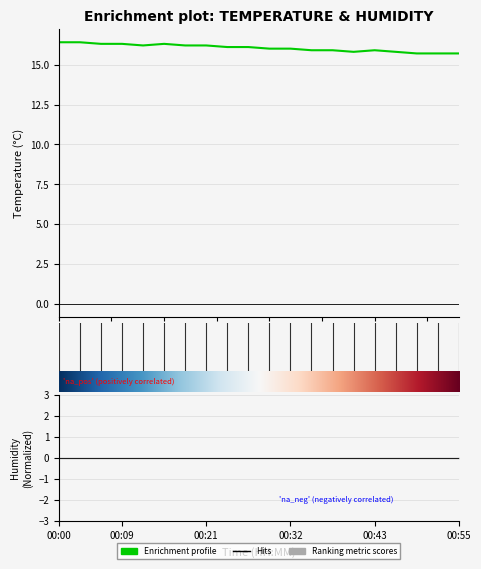

What is the difference between the second highest and minimum values?

0.7